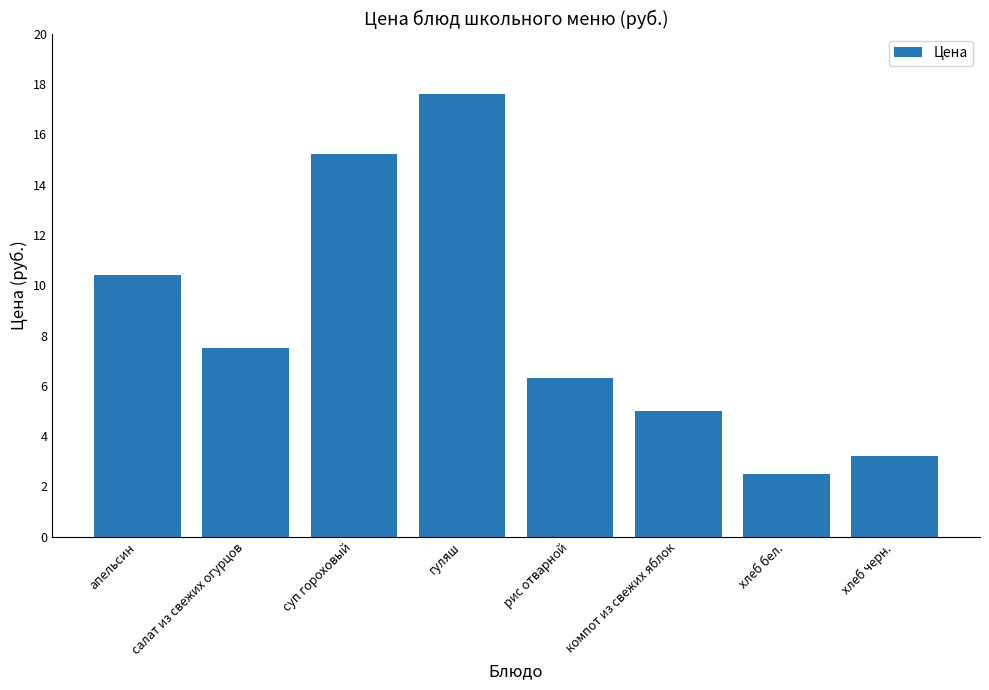

What is the maximum value shown in the chart?

17.6